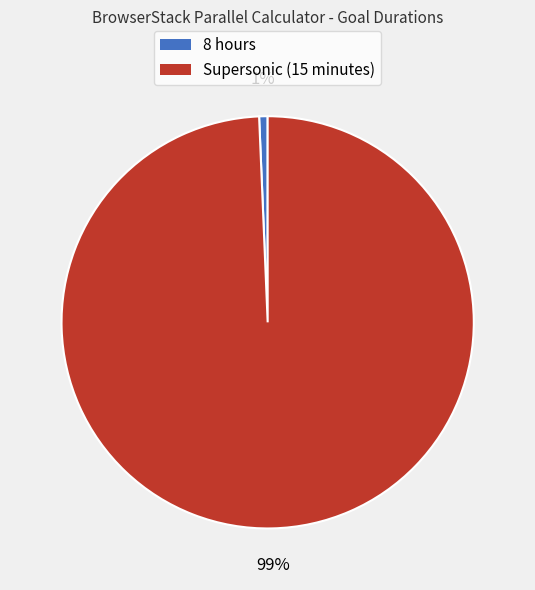

Between Supersonic (15 minutes) and 8 hours, which is larger?

Supersonic (15 minutes)